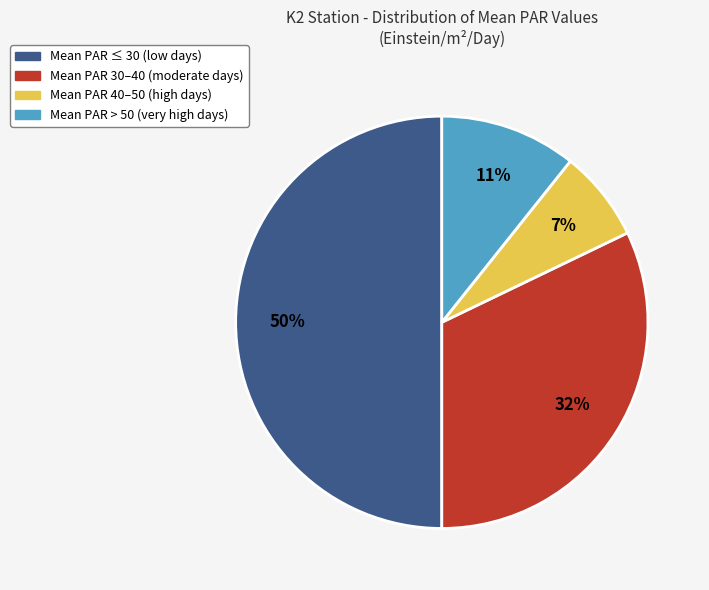

To the nearest percent, what is the average slice percentage?

25%